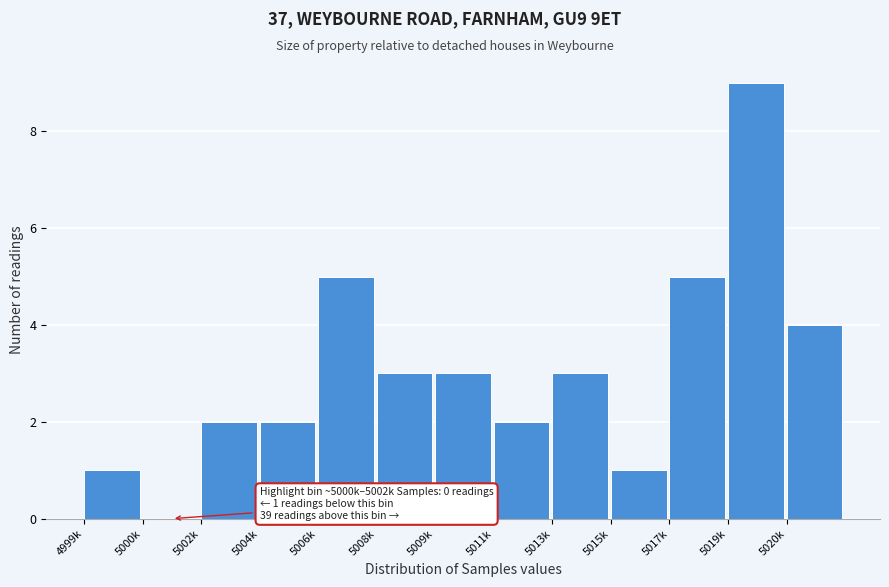

What is the sum of all values?

40